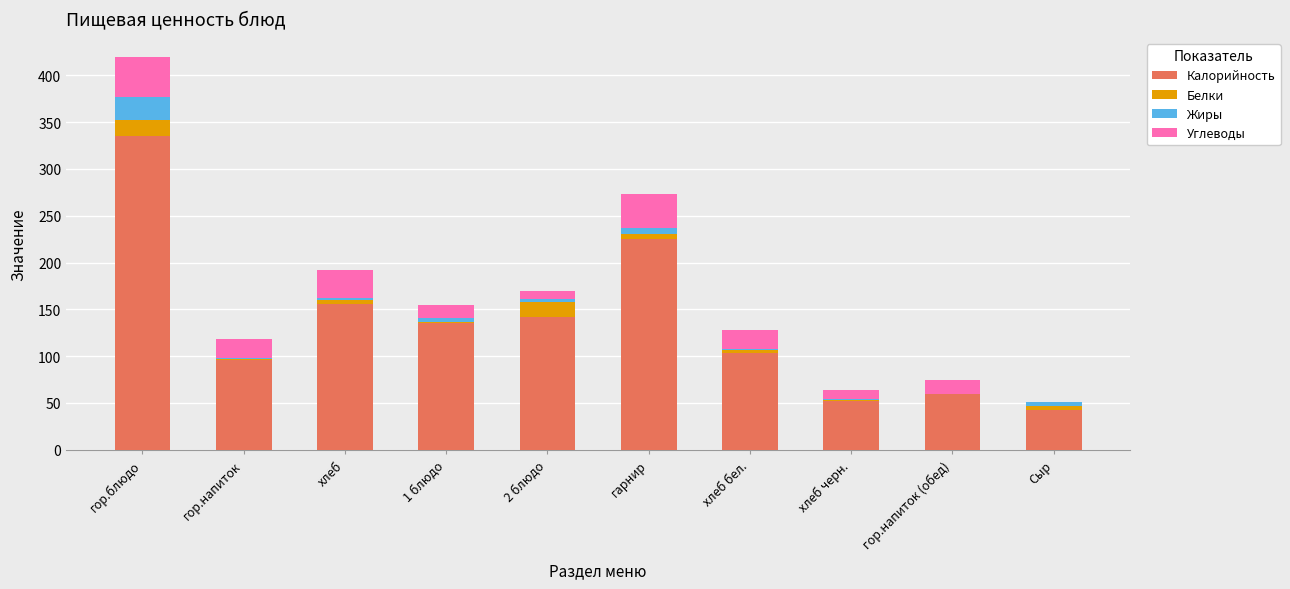

What is the sum of all Калорийность values?

1346.7